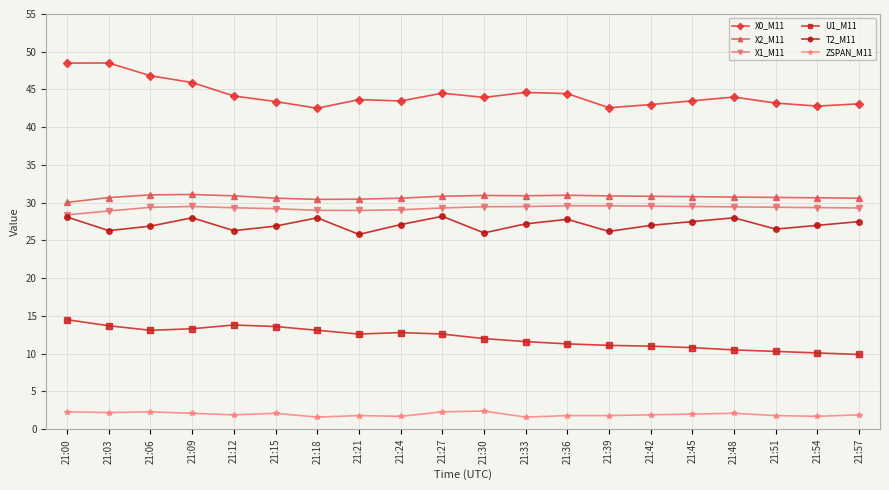

What is the value of the ZSPAN_M11 point at the 14th from the left?

1.8